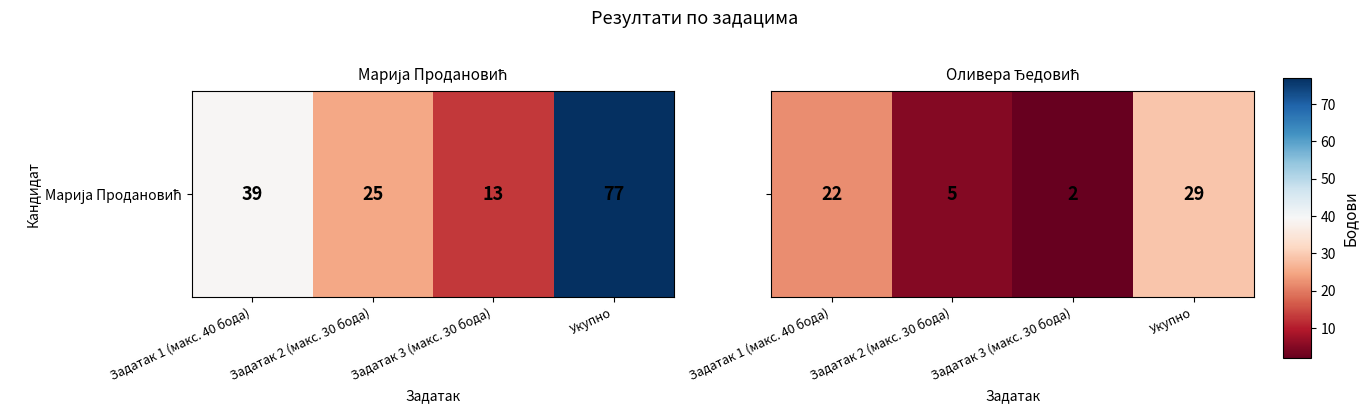

At which label is the value closest to 15?

Задатак 1 (макс. 40 бода)